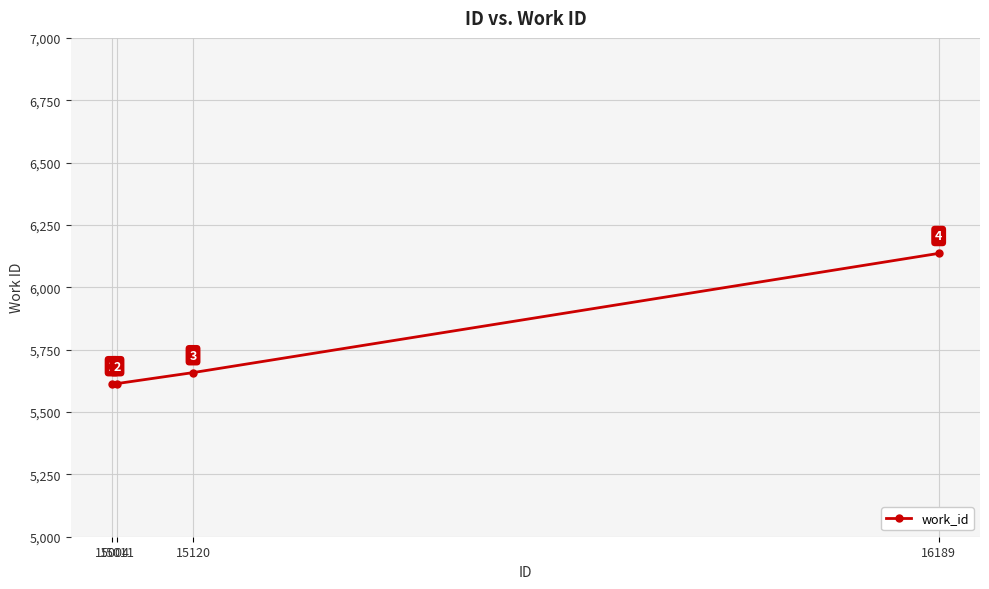

What is the value of the 1st point from the left?

5614